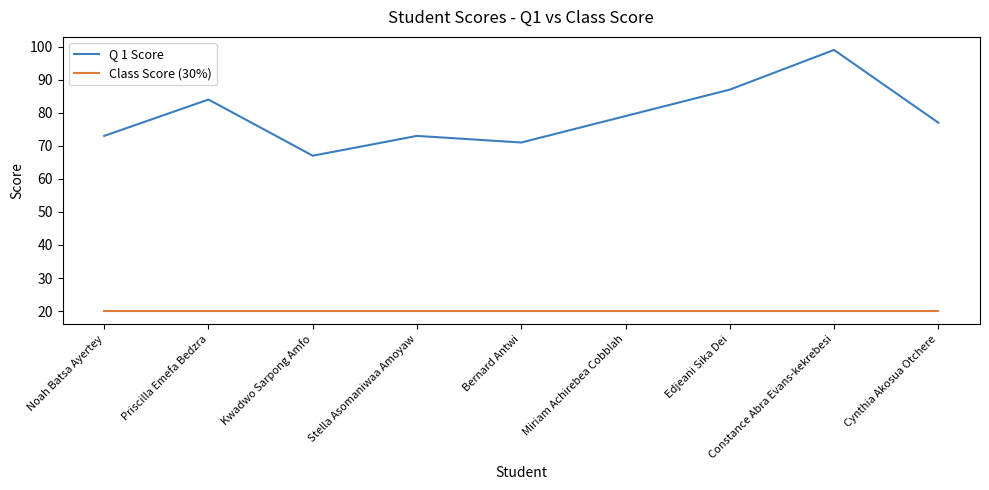

What is the spread (max minus min) of values at Kwadwo Sarpong Amfo?

47